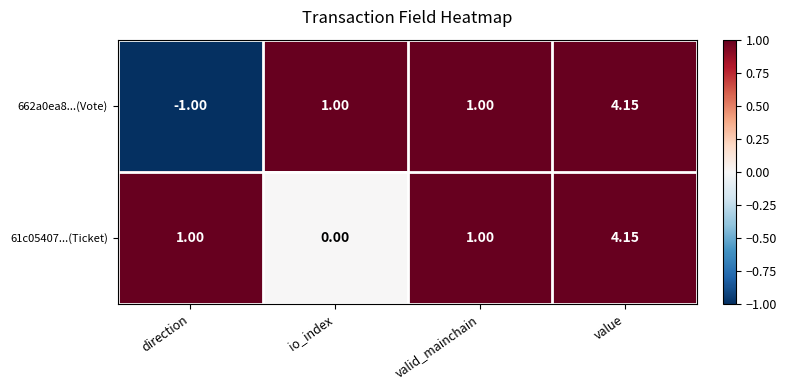

At which label does 61c05407...(Ticket) reach its minimum?

io_index